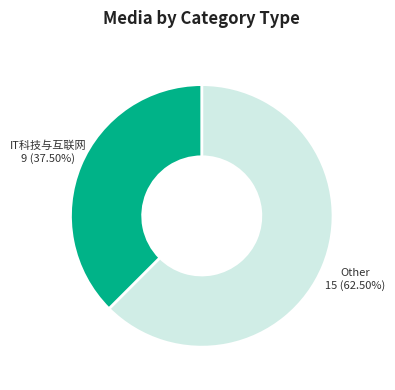

Is there a majority slice in this chart?

Yes